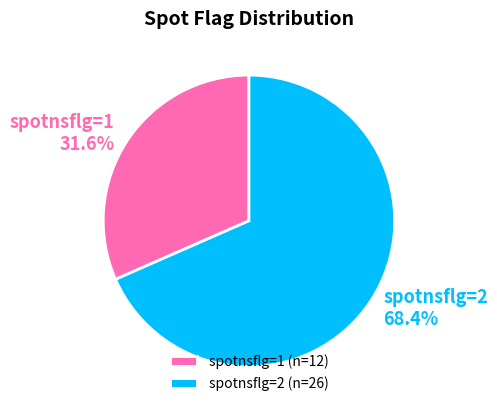

How many slices are in this pie chart?

2